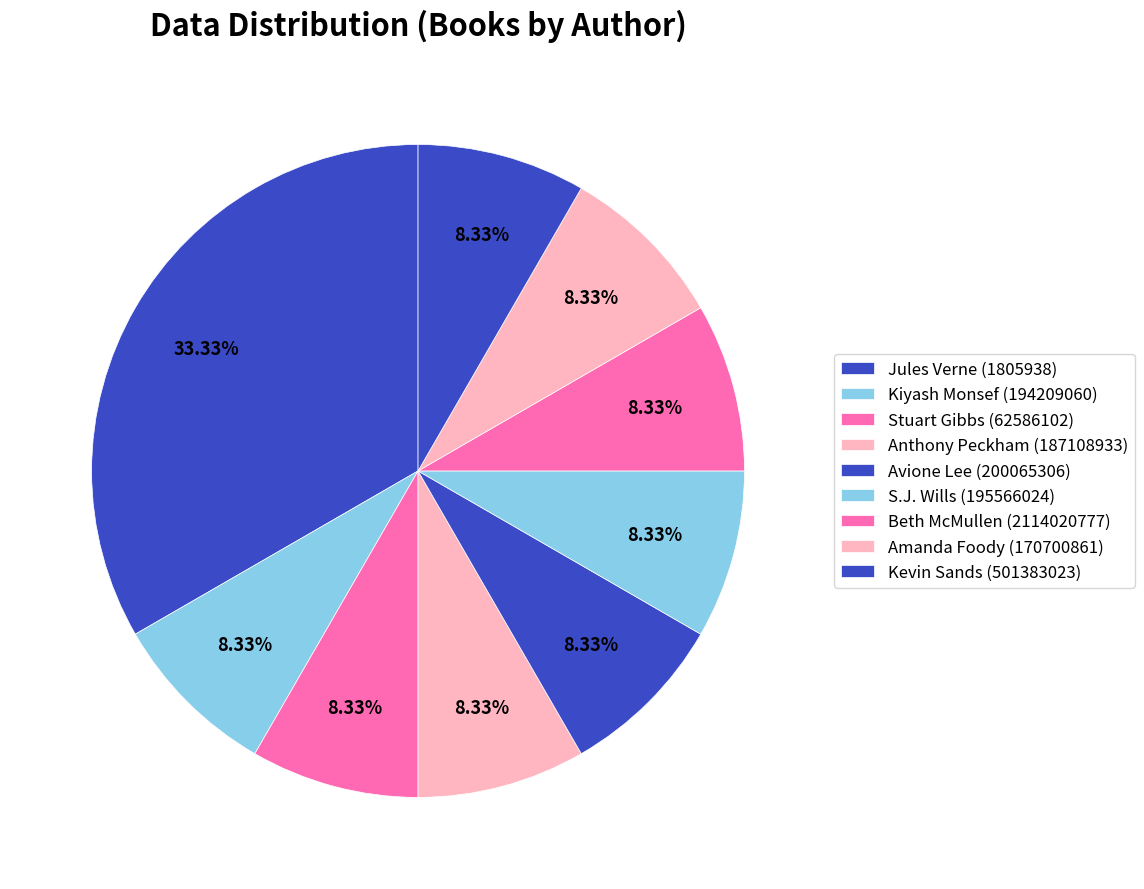

Is it true that Kevin Sands (501383023) is 8% of the pie?

True